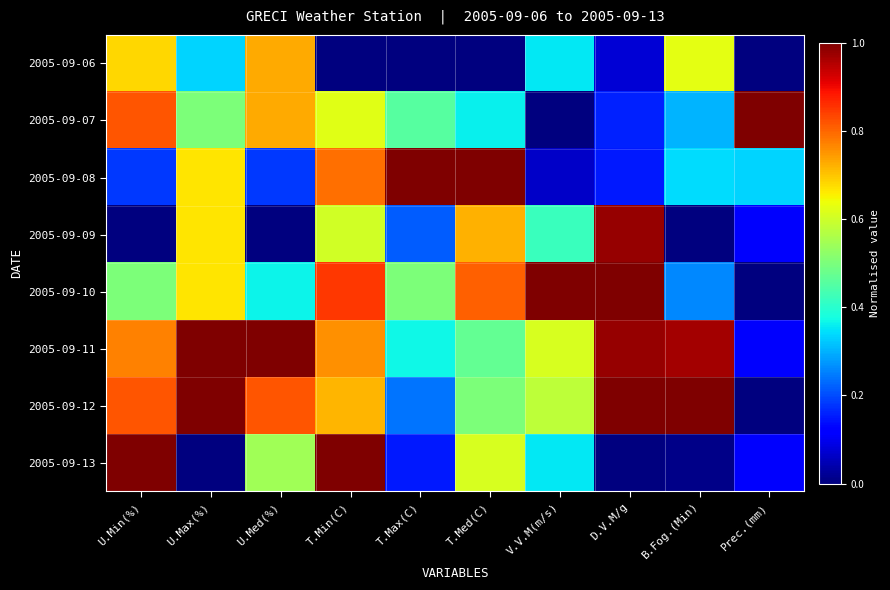

Reading right to left, transcribe all the data shown in this chart.

2005-09-06: Prec.(mm)=0.0	B.Fog.(Min)=0.6	D.V.M/g=0.1	V.V.M(m/s)=0.4	T.Med(C)=0.0	T.Max(C)=0.0	T.Min(C)=0.0	U.Med(%)=0.7	U.Max(%)=0.3	U.Min(%)=0.7
2005-09-07: Prec.(mm)=1.0	B.Fog.(Min)=0.3	D.V.M/g=0.2	V.V.M(m/s)=0.0	T.Med(C)=0.4	T.Max(C)=0.5	T.Min(C)=0.6	U.Med(%)=0.7	U.Max(%)=0.5	U.Min(%)=0.8
2005-09-08: Prec.(mm)=0.3	B.Fog.(Min)=0.3	D.V.M/g=0.1	V.V.M(m/s)=0.1	T.Med(C)=1.0	T.Max(C)=1.0	T.Min(C)=0.8	U.Med(%)=0.2	U.Max(%)=0.7	U.Min(%)=0.2
2005-09-09: Prec.(mm)=0.1	B.Fog.(Min)=0.0	D.V.M/g=1.0	V.V.M(m/s)=0.4	T.Med(C)=0.7	T.Max(C)=0.2	T.Min(C)=0.6	U.Med(%)=0.0	U.Max(%)=0.7	U.Min(%)=0.0
2005-09-10: Prec.(mm)=0.0	B.Fog.(Min)=0.3	D.V.M/g=1.0	V.V.M(m/s)=1.0	T.Med(C)=0.8	T.Max(C)=0.5	T.Min(C)=0.8	U.Med(%)=0.4	U.Max(%)=0.7	U.Min(%)=0.5
2005-09-11: Prec.(mm)=0.1	B.Fog.(Min)=1.0	D.V.M/g=1.0	V.V.M(m/s)=0.6	T.Med(C)=0.5	T.Max(C)=0.4	T.Min(C)=0.8	U.Med(%)=1.0	U.Max(%)=1.0	U.Min(%)=0.8
2005-09-12: Prec.(mm)=0.0	B.Fog.(Min)=1.0	D.V.M/g=1.0	V.V.M(m/s)=0.6	T.Med(C)=0.5	T.Max(C)=0.2	T.Min(C)=0.7	U.Med(%)=0.8	U.Max(%)=1.0	U.Min(%)=0.8
2005-09-13: Prec.(mm)=0.1	B.Fog.(Min)=0.0	D.V.M/g=0.0	V.V.M(m/s)=0.4	T.Med(C)=0.6	T.Max(C)=0.2	T.Min(C)=1.0	U.Med(%)=0.5	U.Max(%)=0.0	U.Min(%)=1.0